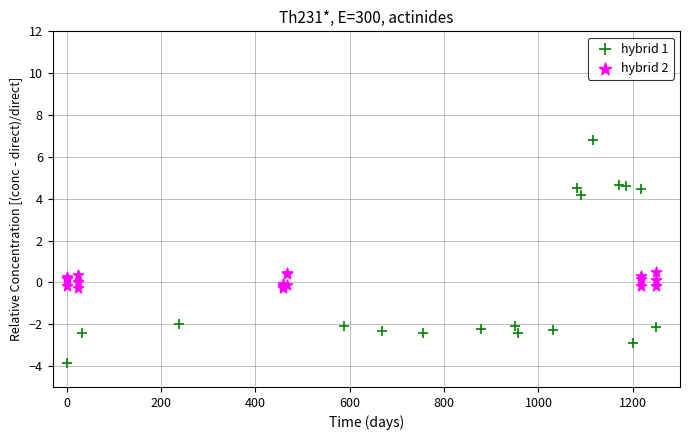

Which series has the widest spread of Y values?

hybrid 1